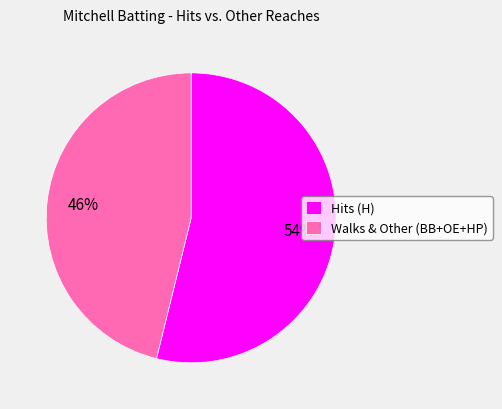

Which slice is the smallest?

Walks & Other (BB+OE+HP)